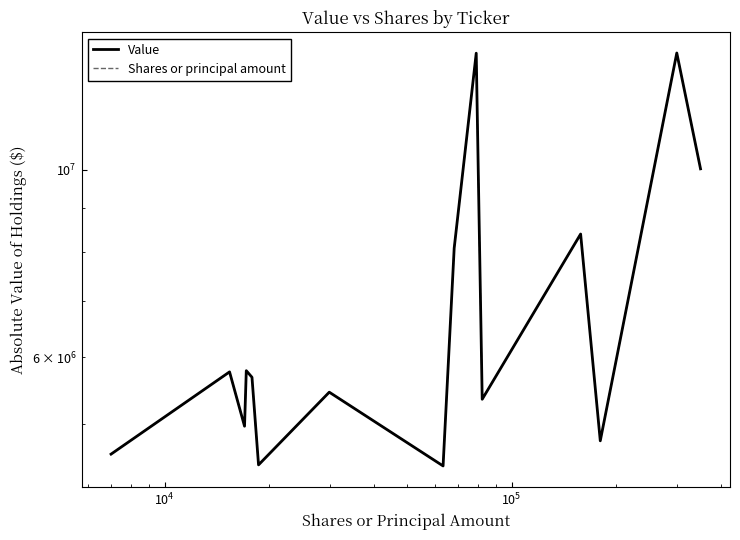

Which series has the largest total across all categories?

Value